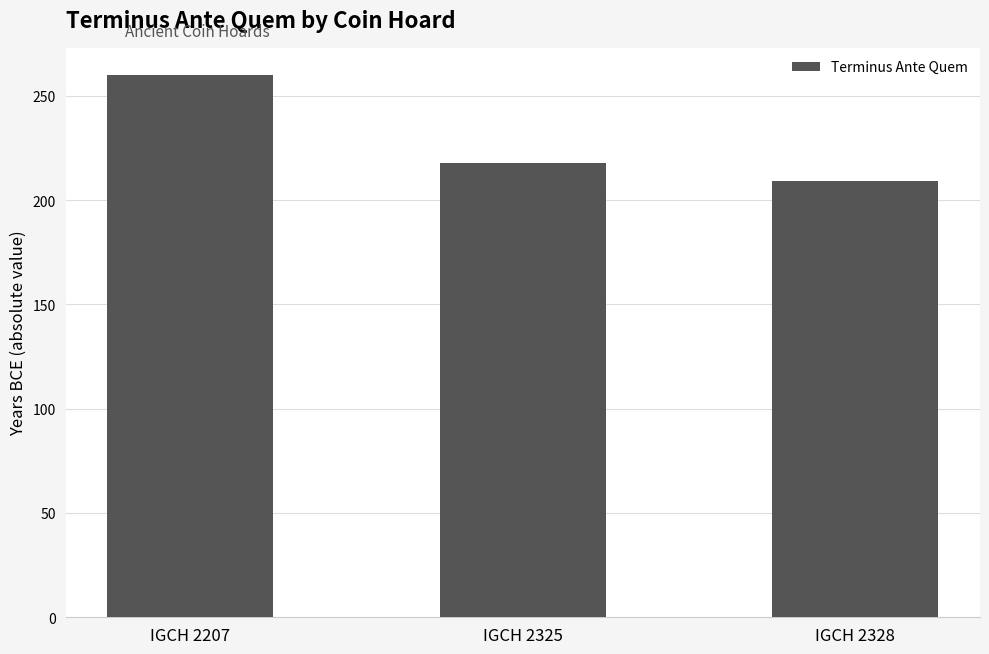

Where does the data first go above 218?

IGCH 2207